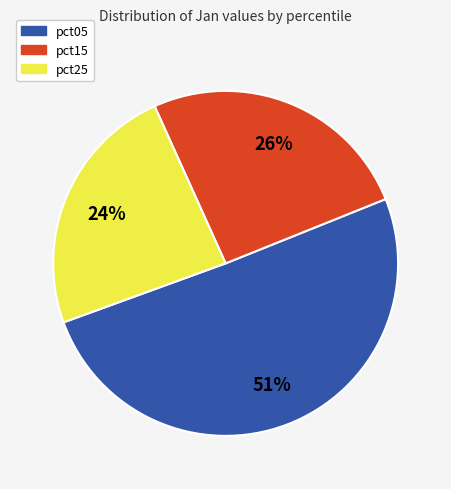

Rank the categories by value from highest to lowest.

pct05, pct15, pct25